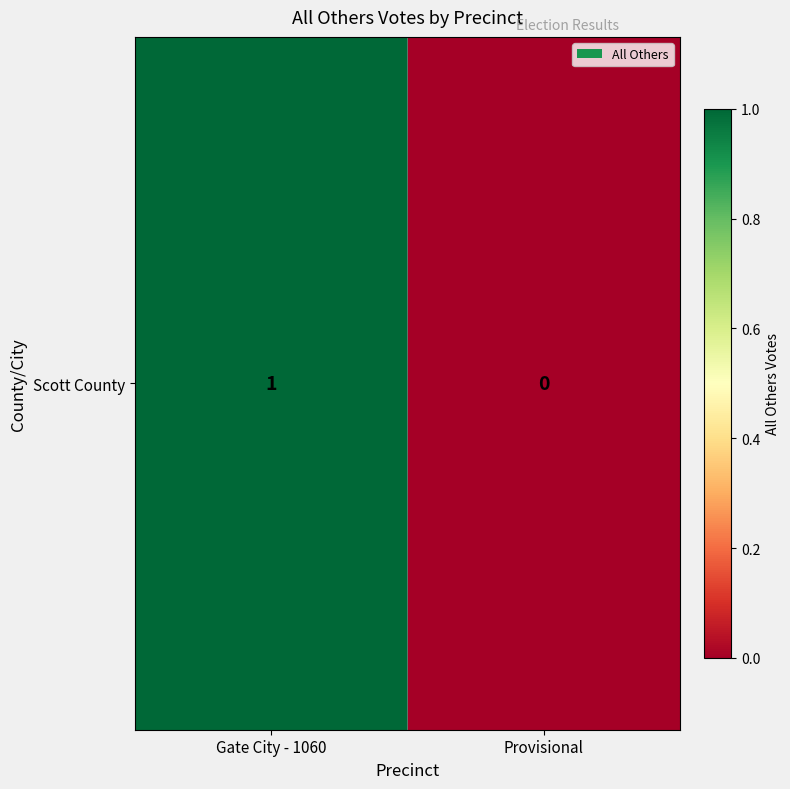

Reading right to left, extract all data points from this chart.

Provisional=0	Gate City - 1060=1